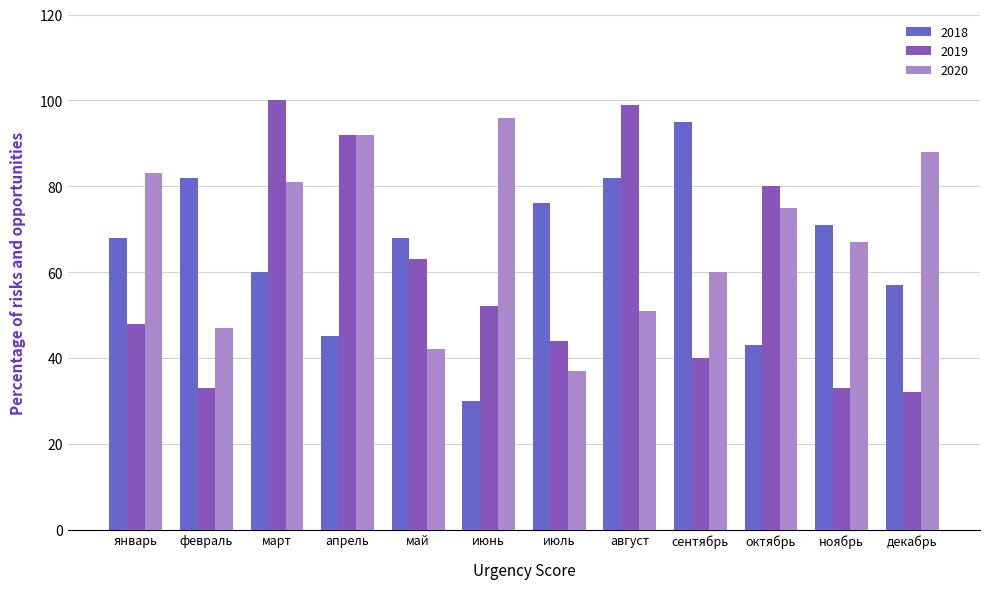

Reading left to right, extract all data points from this chart.

2018: 68	82	60	45	68	30	76	82	95	43	71	57
2019: 48	33	100	92	63	52	44	99	40	80	33	32
2020: 83	47	81	92	42	96	37	51	60	75	67	88